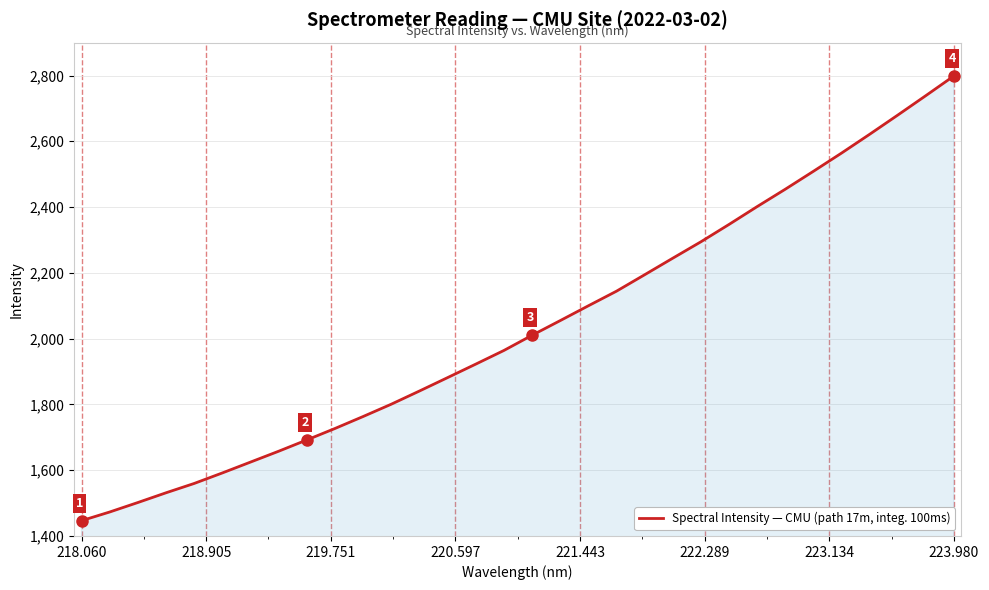

What is the maximum value shown in the chart?

2798.8